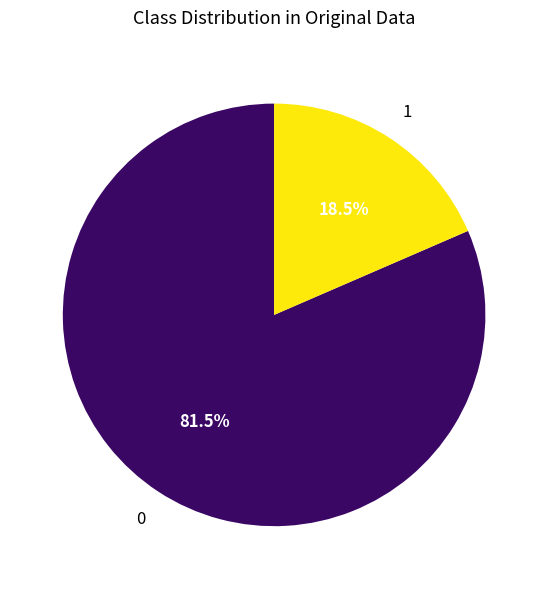

Does any single category account for the majority?

Yes